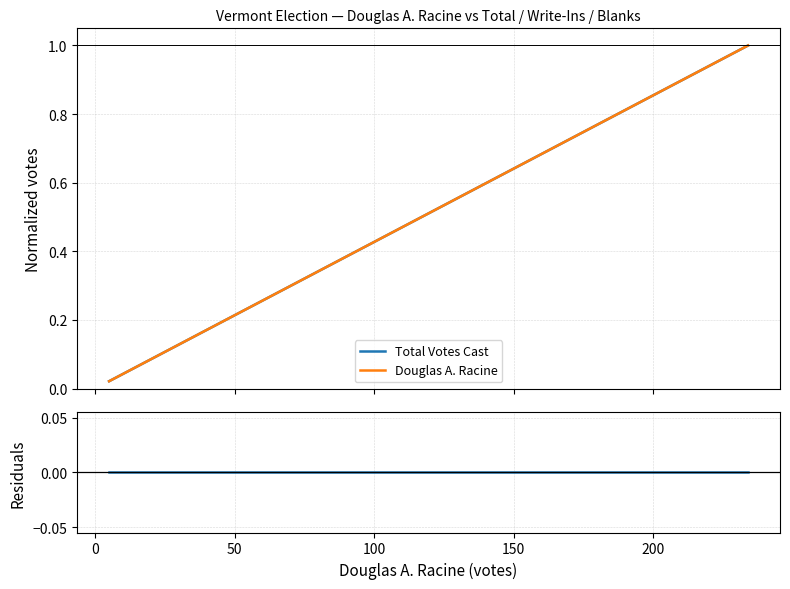

What is the maximum value shown in the chart?

1.0